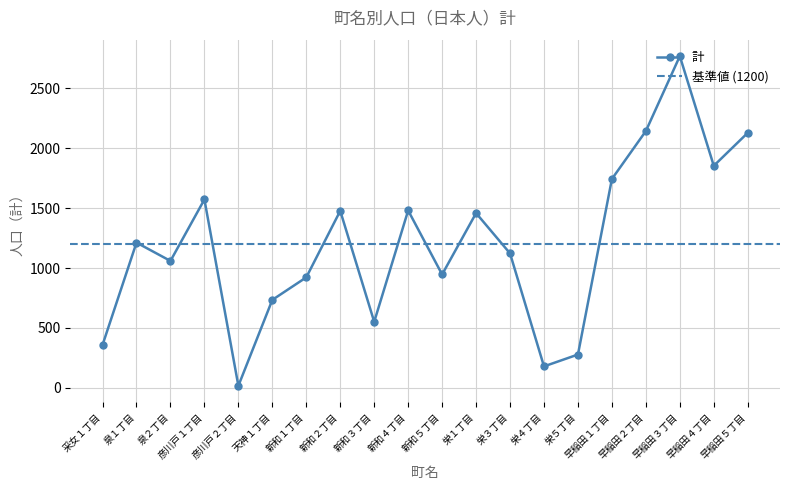

What is the difference between the values at 新和２丁目 and 早稲田２丁目?

666